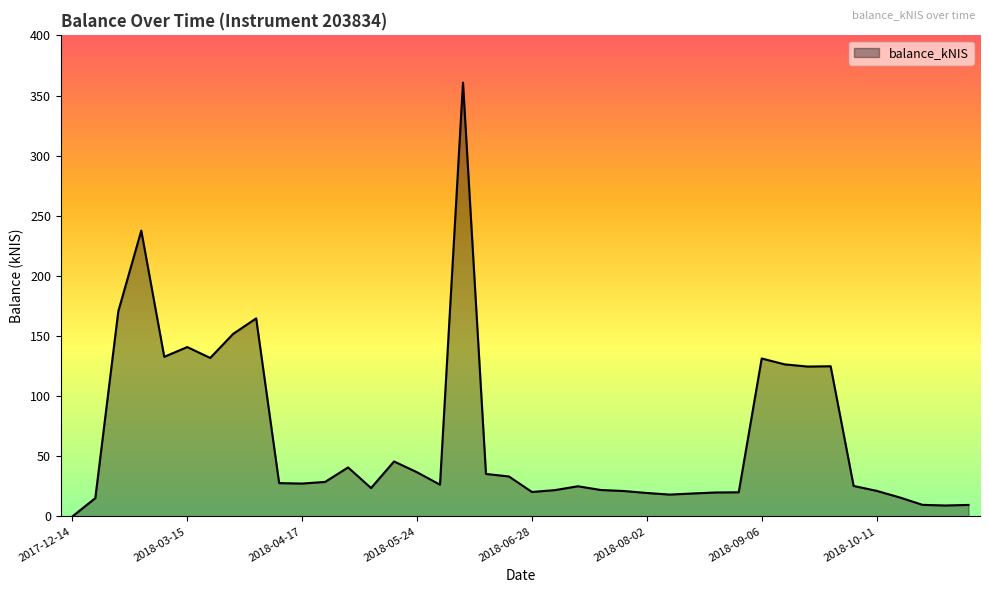

What is the maximum value shown in the chart?

360.7